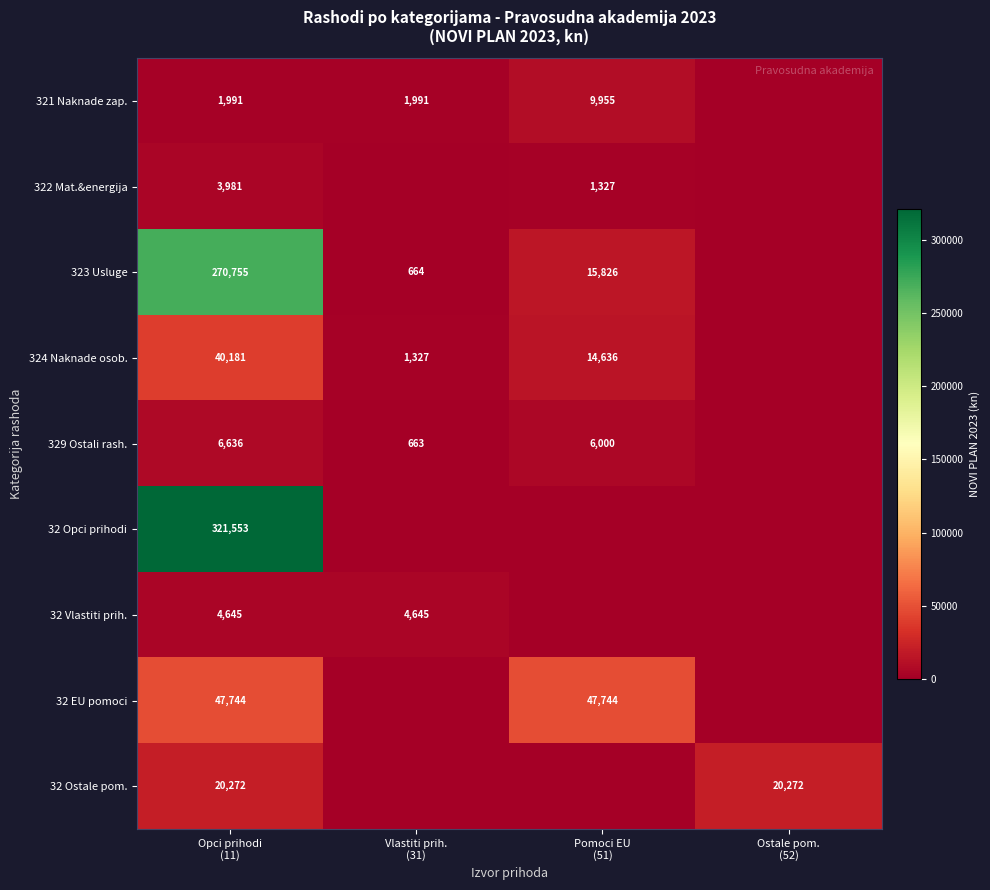

Which series has the largest range (max minus min)?

32 Opci prihodi